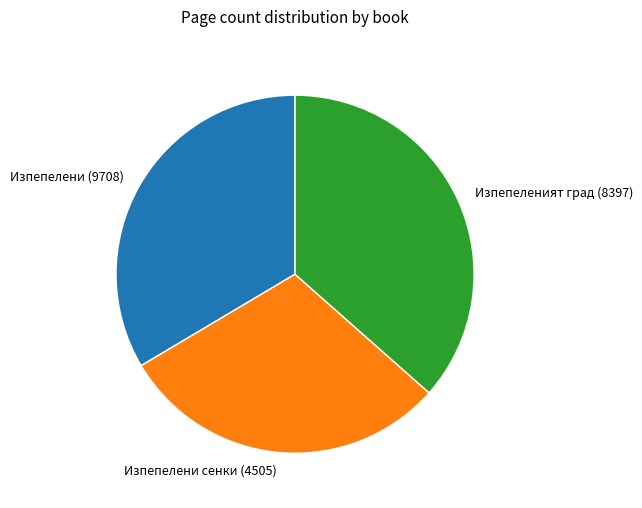

Which category has the biggest portion of the pie?

Изпепеленият град (8397)